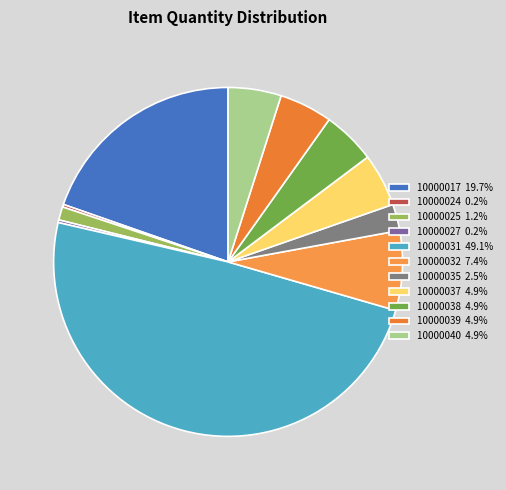

Which has a higher value, 10000027 or 10000039?

10000039